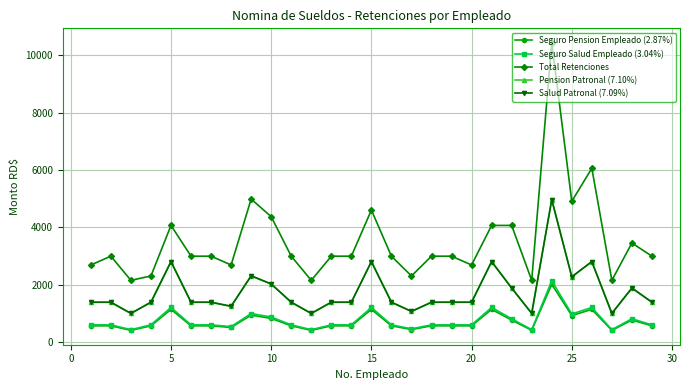

True or false: Seguro Salud Empleado (3.04%) and Pension Patronal (7.10%) cross at least once.

False